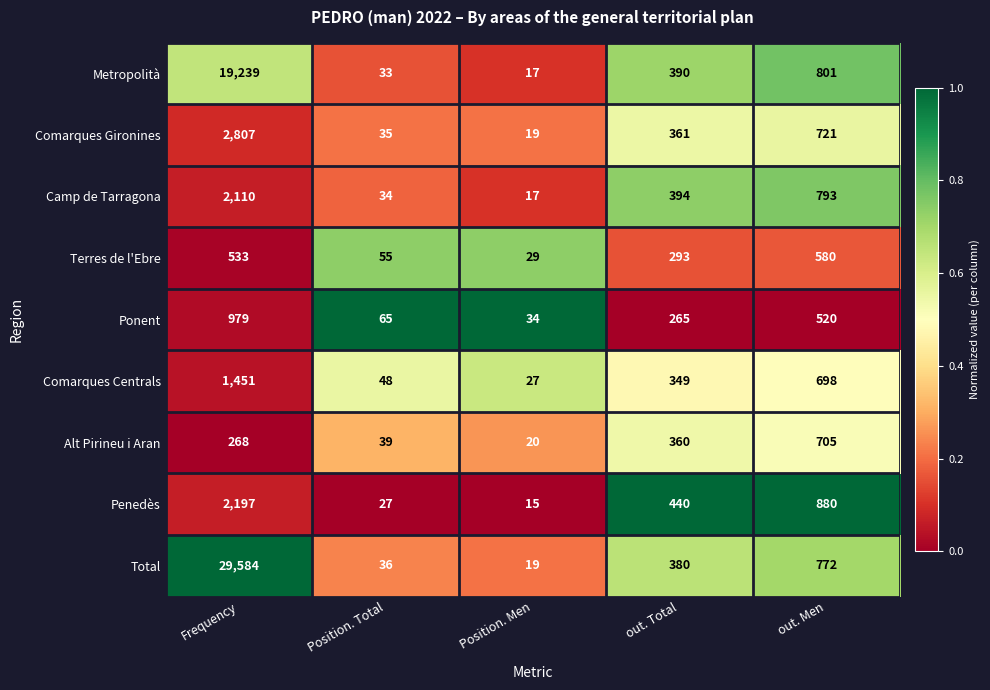

What is the difference between the Total values at Position. Total and out. Total?

344